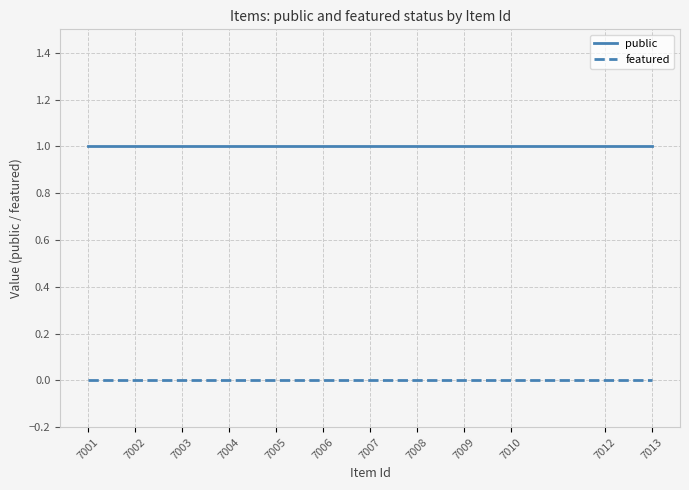

Does the chart have visible grid lines?

Yes